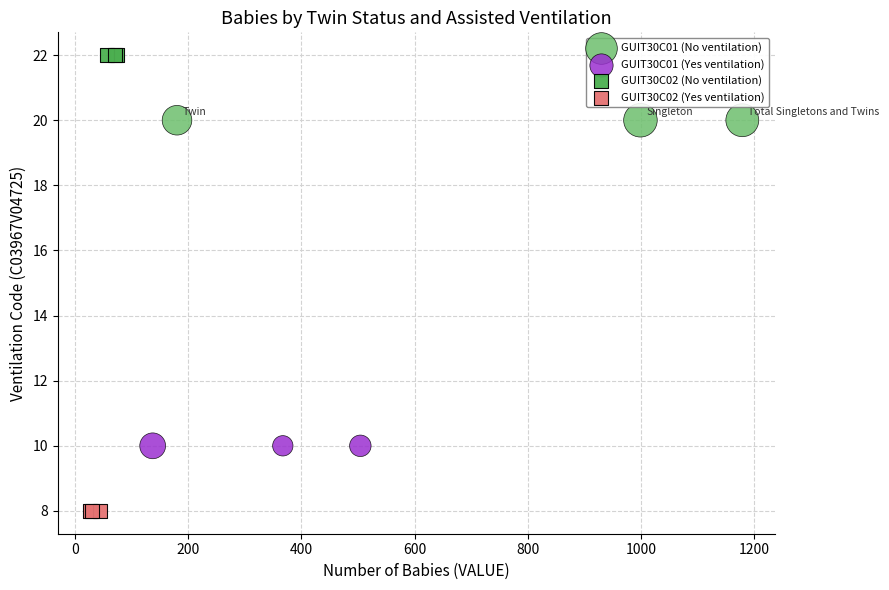

Which series contains the highest Y value?

GUIT30C02 (No ventilation)